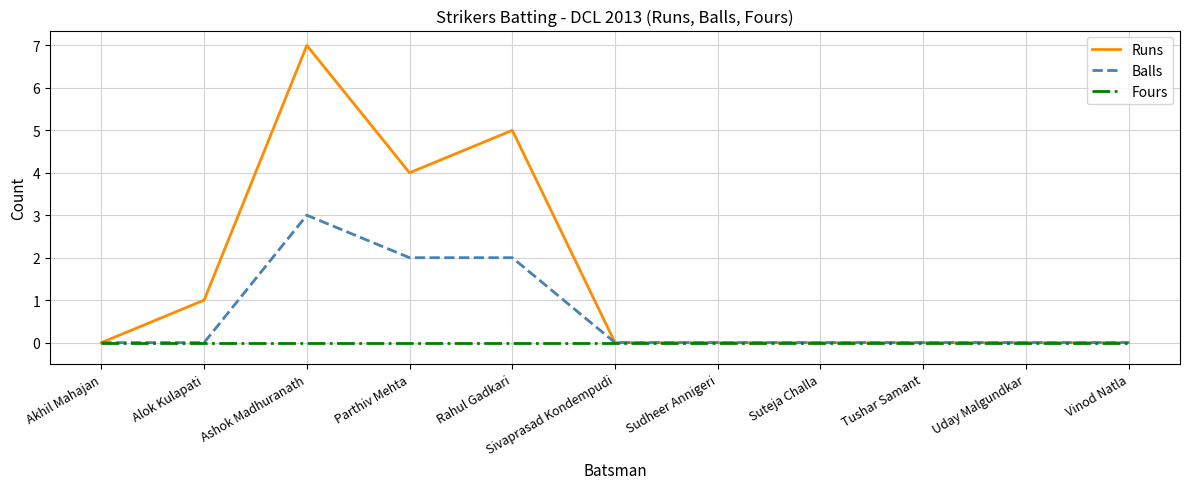

What is the difference between the maximum and minimum values in the Runs series?

7